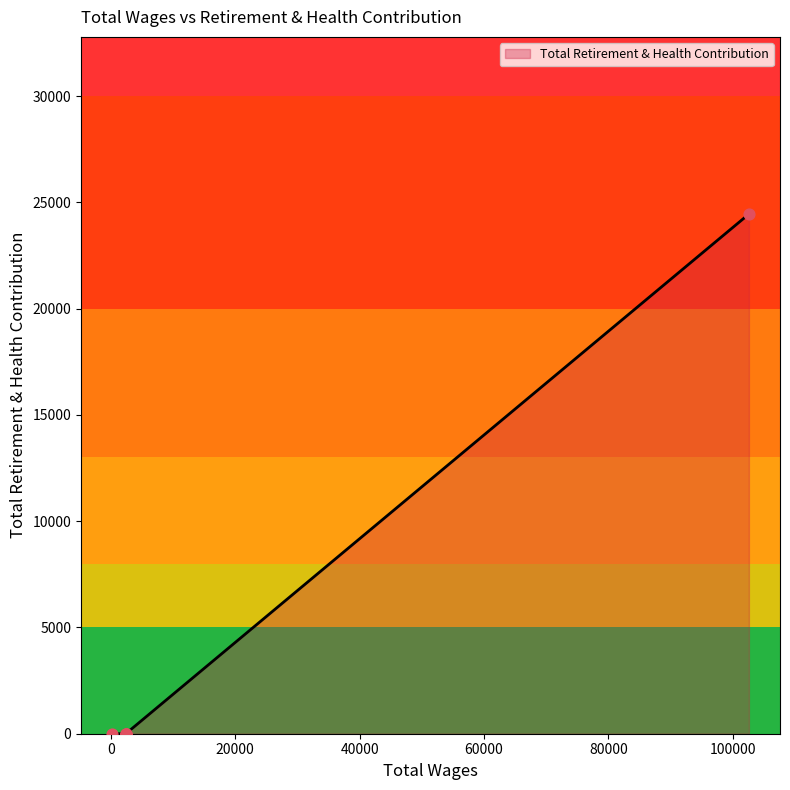

Which has a higher value, 2400.0 or 102599.0?

102599.0